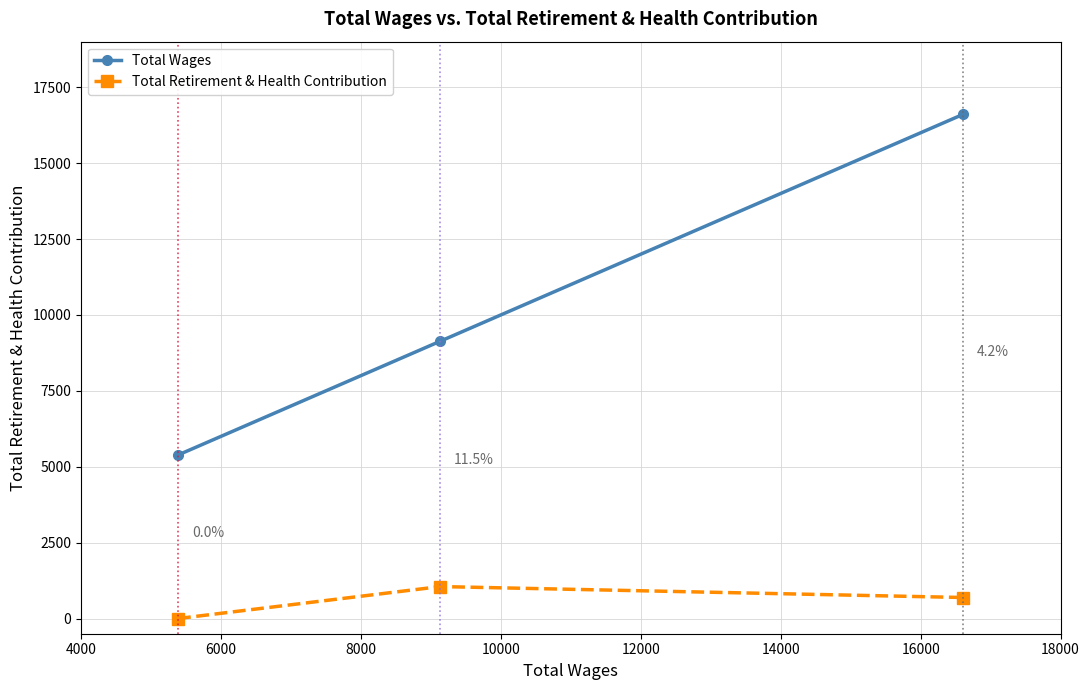

Which series has the largest total across all categories?

Total Wages